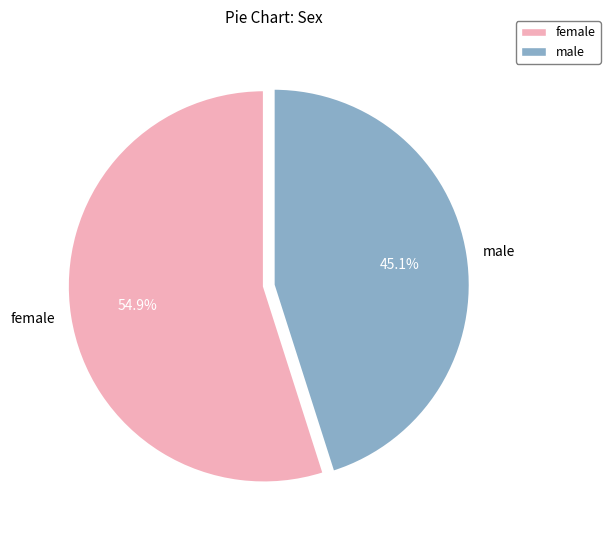

How many segments does this pie chart have?

2